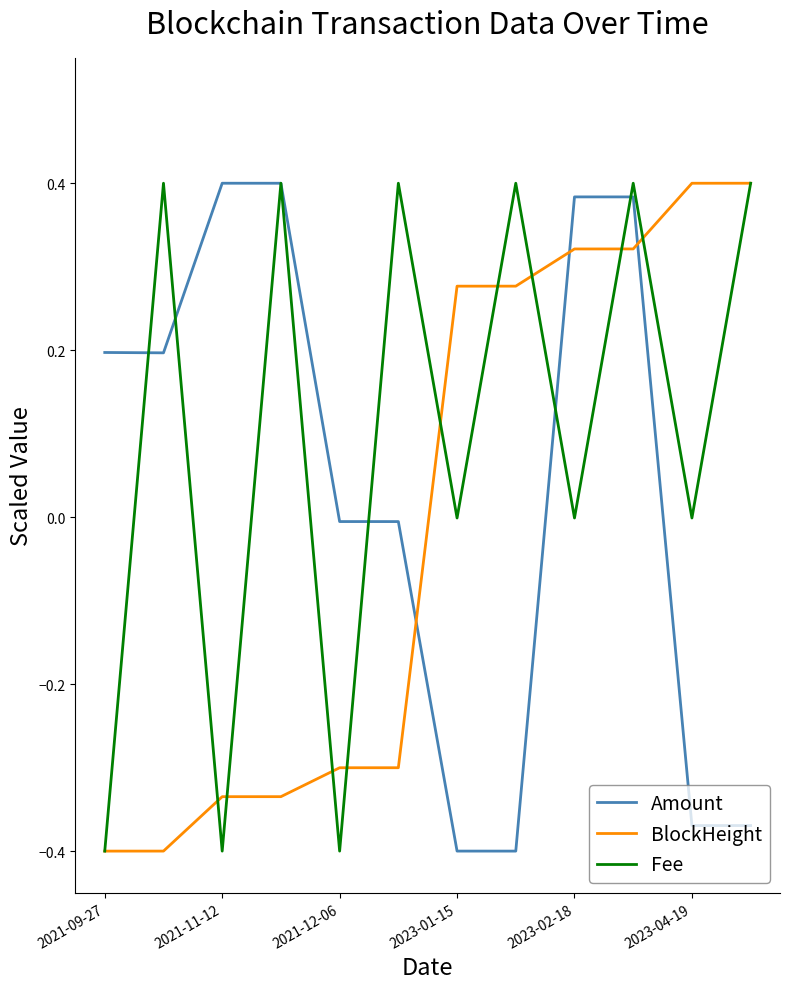

After their last crossing, which series has the higher values: BlockHeight or Amount?

BlockHeight